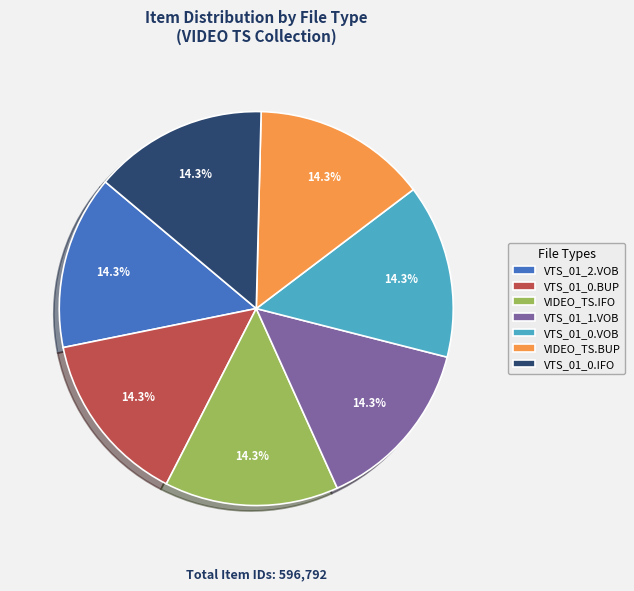

Do VTS_01_0.BUP and VIDEO_TS.BUP together represent more than half of the pie?

No